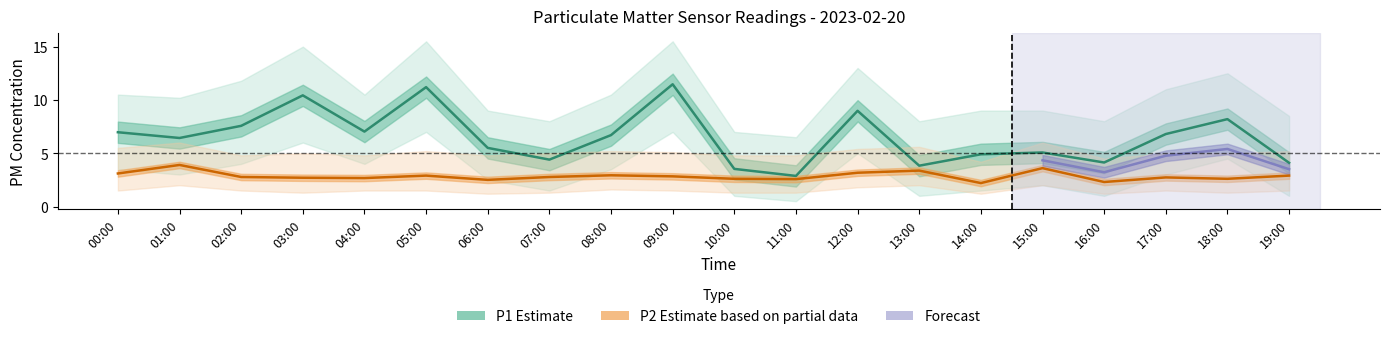

What is the label of the 11th point from the left?

10:00